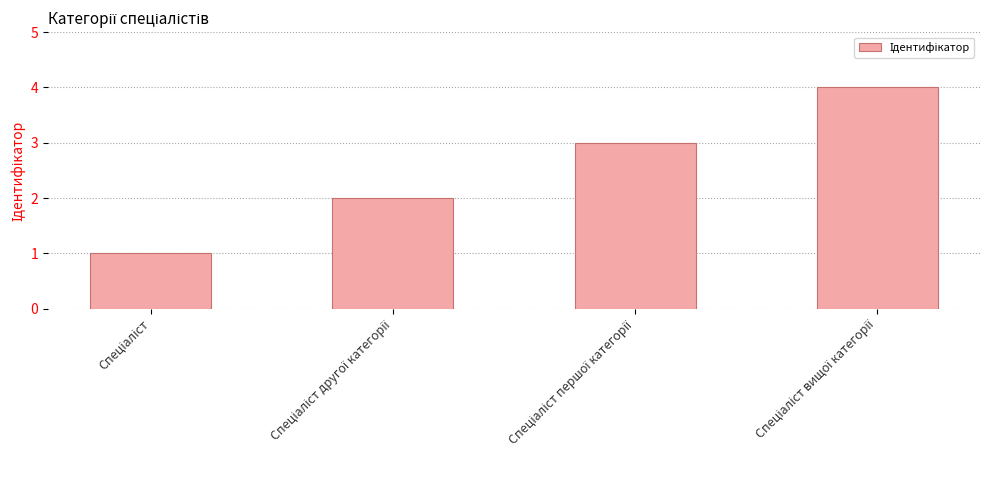

What is the sum of all values?

10